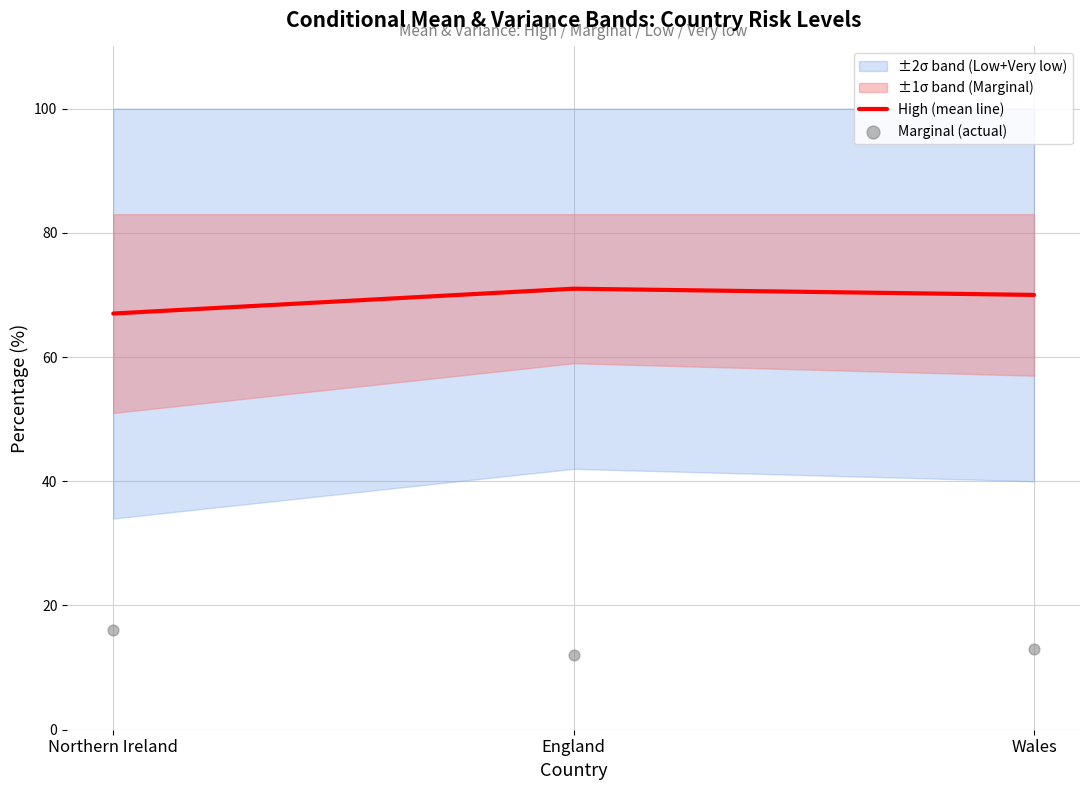

Is the value of Marginal (actual) at Wales greater than the value of High (mean line) at Northern Ireland?

No